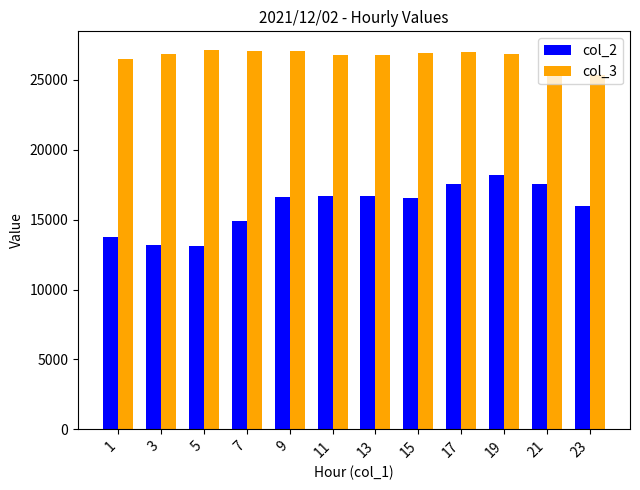

Which series has the largest range (max minus min)?

col_2